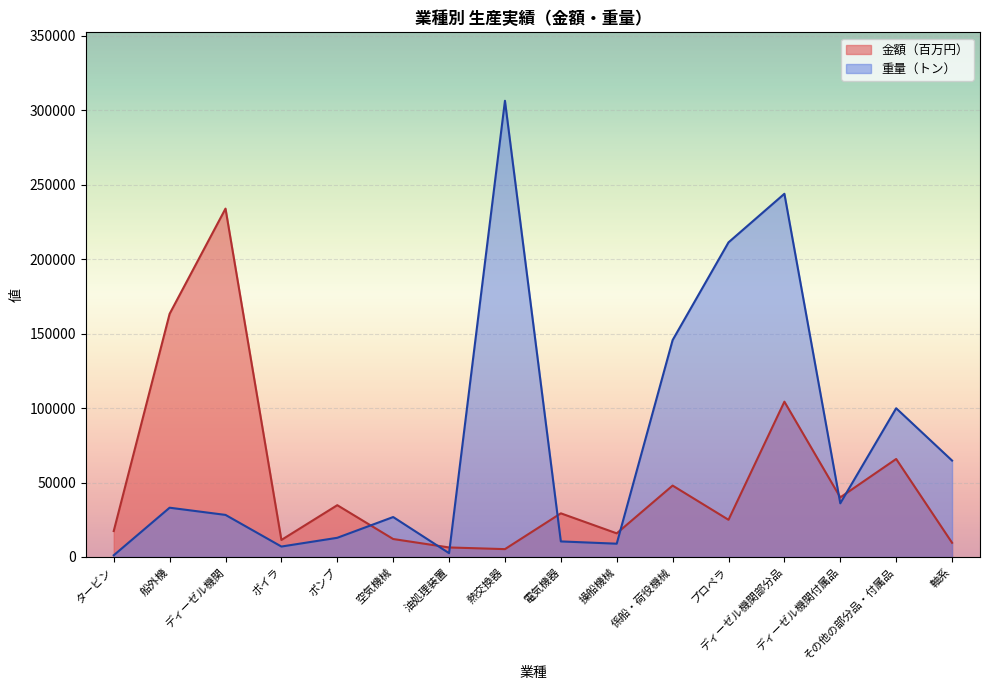

Which category has the lowest value across all series?

タービン